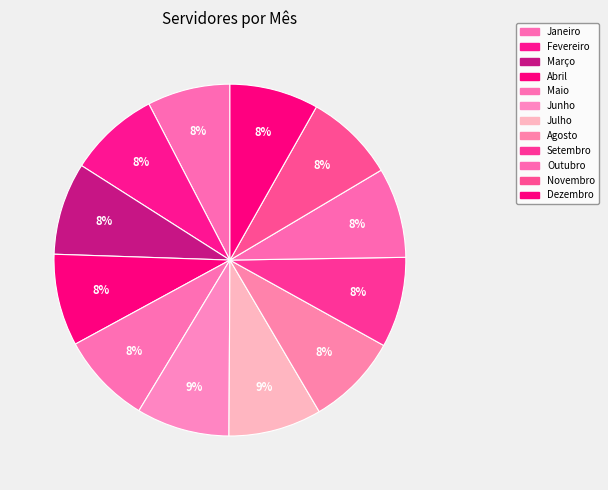

Count the number of slices in the pie.

12